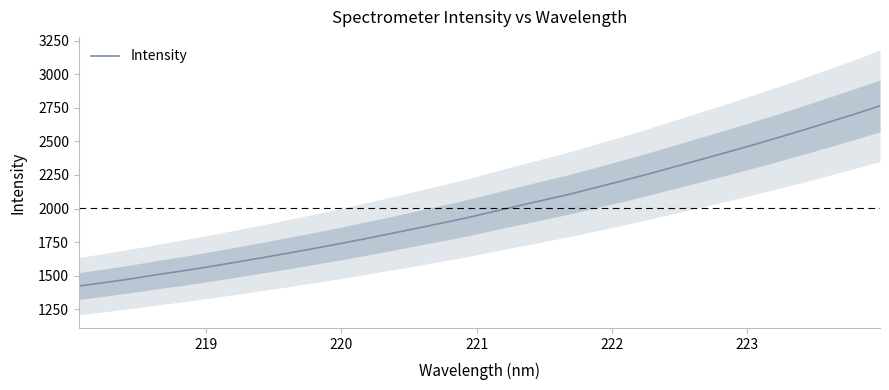

What is the maximum value for Intensity?

2765.0